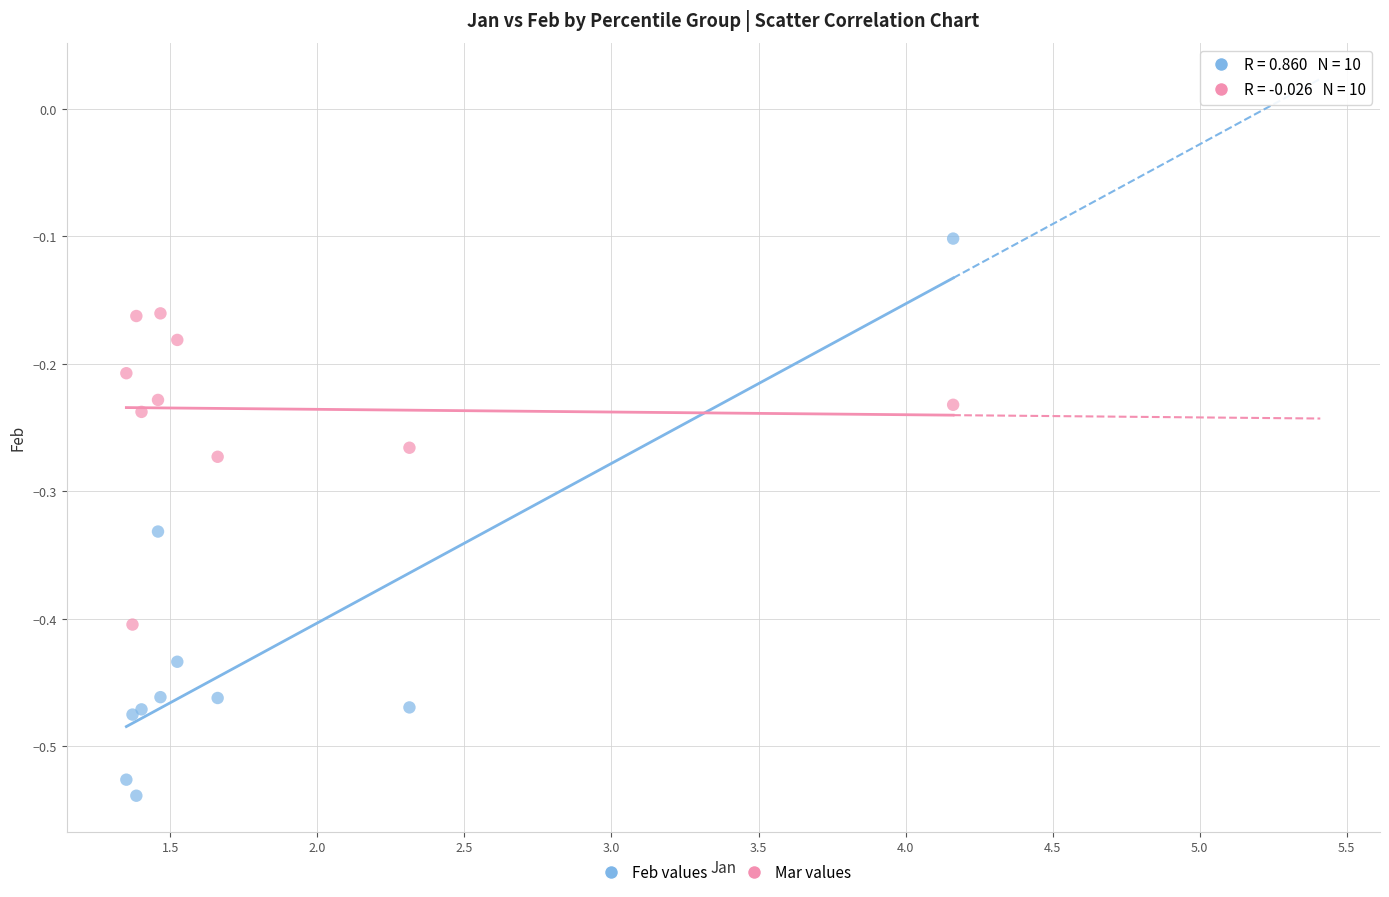

What is the X range (max minus min) for the scatter plot?

2.8